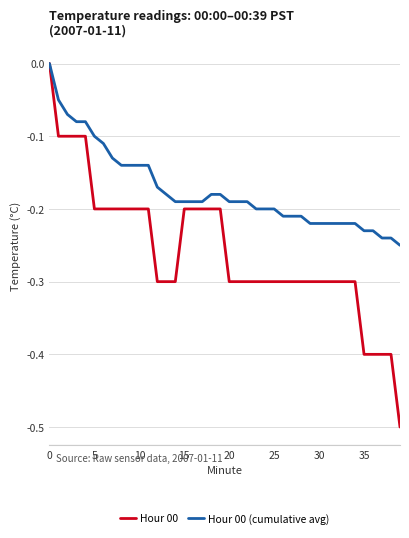

List the series in order of their overall mean, highest first.

Hour 00 (cumulative avg), Hour 00